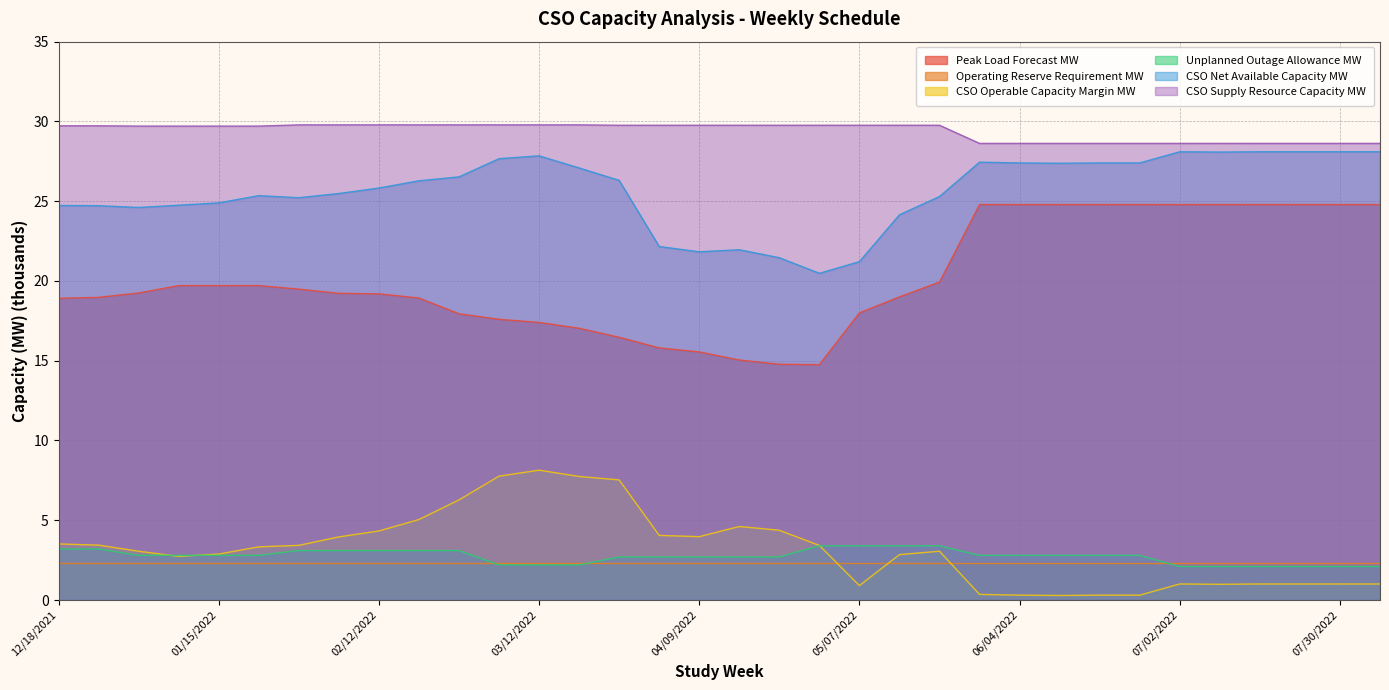

Does the chart have visible grid lines?

Yes